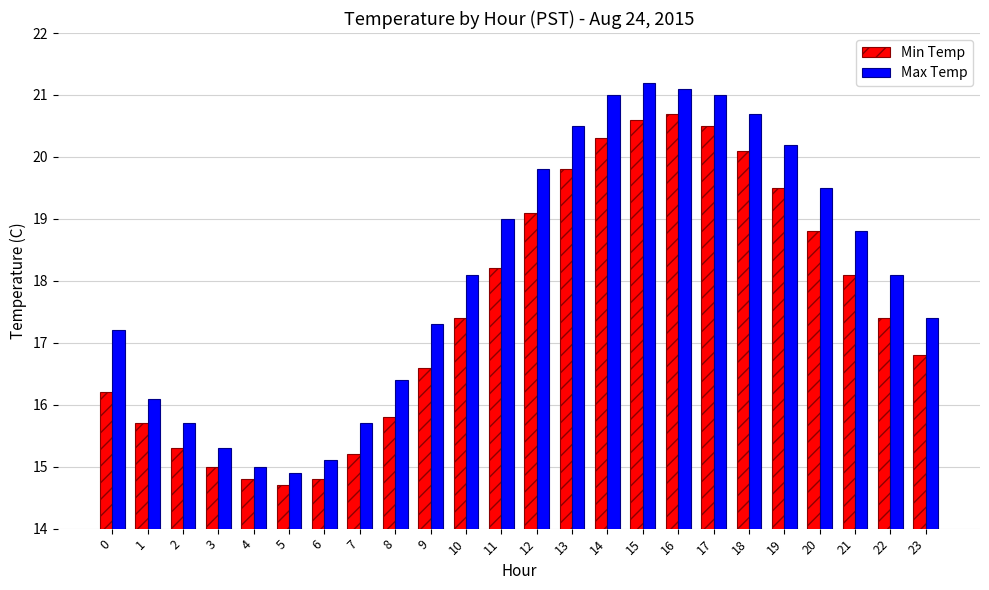

List the series in order of their overall mean, highest first.

Max Temp, Min Temp